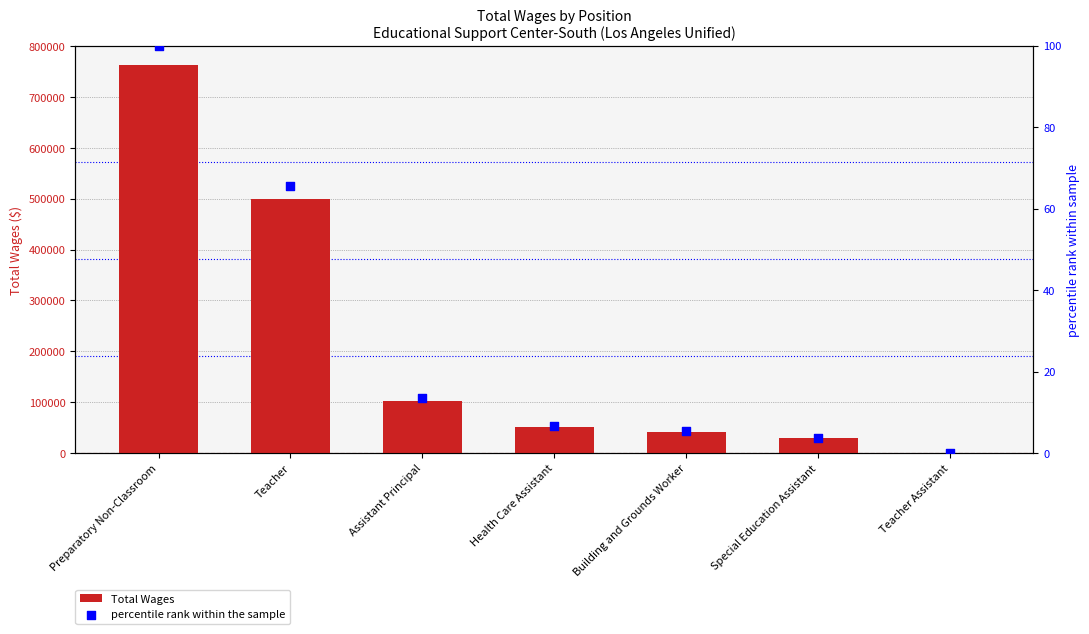

What is the total value across all series at Assistant Principal?

103102.5